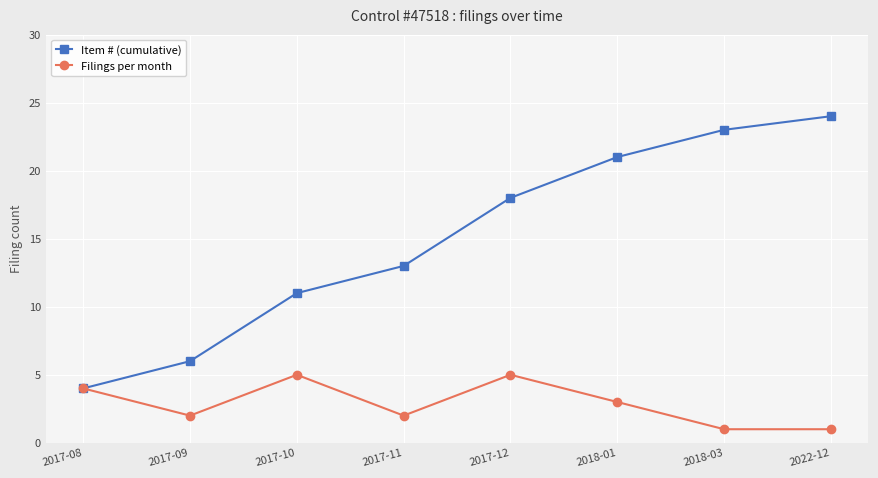

Is the value of Item # (cumulative) at 2017-10 greater than the value of Filings per month at 2017-12?

Yes